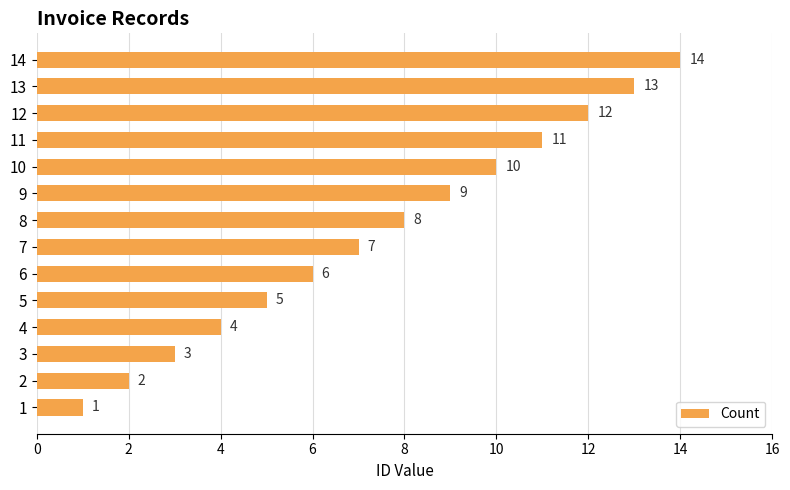

List the labels in order of value, smallest first.

1, 2, 3, 4, 5, 6, 7, 8, 9, 10, 11, 12, 13, 14